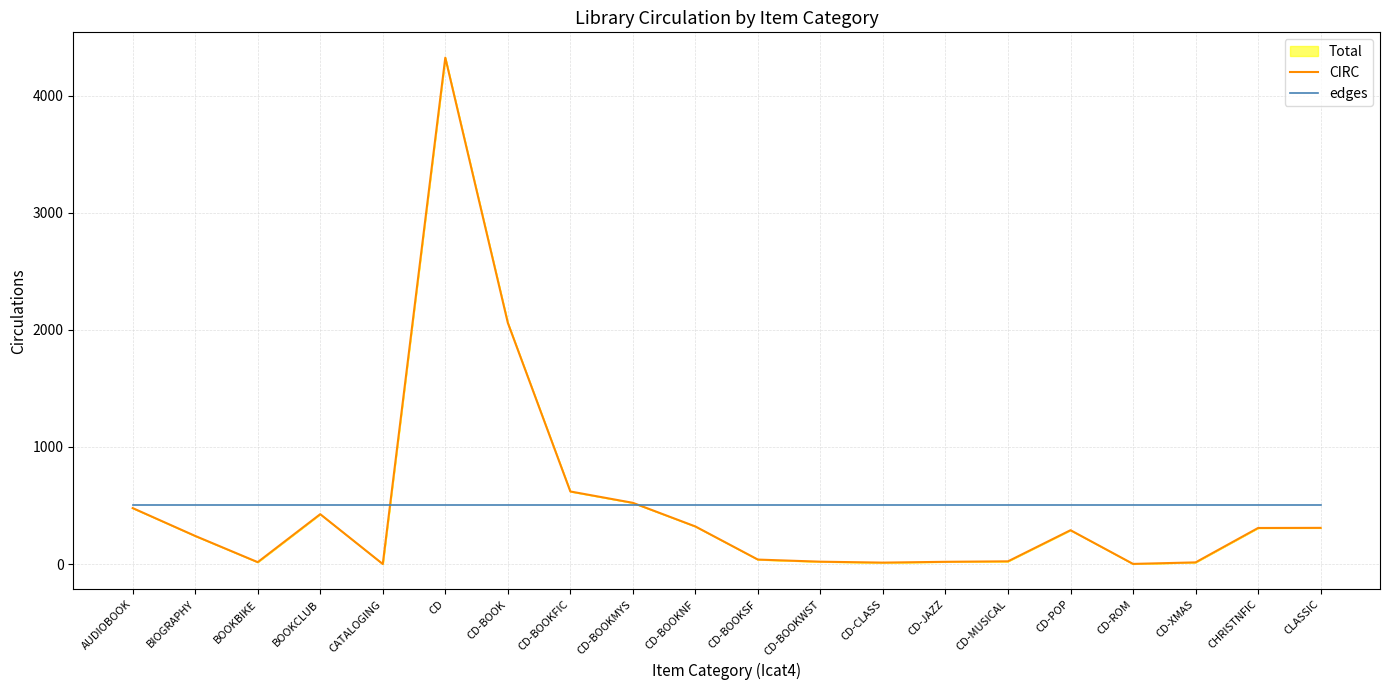

True or false: CIRC has a value of 1.0 at CD-ROM.

True